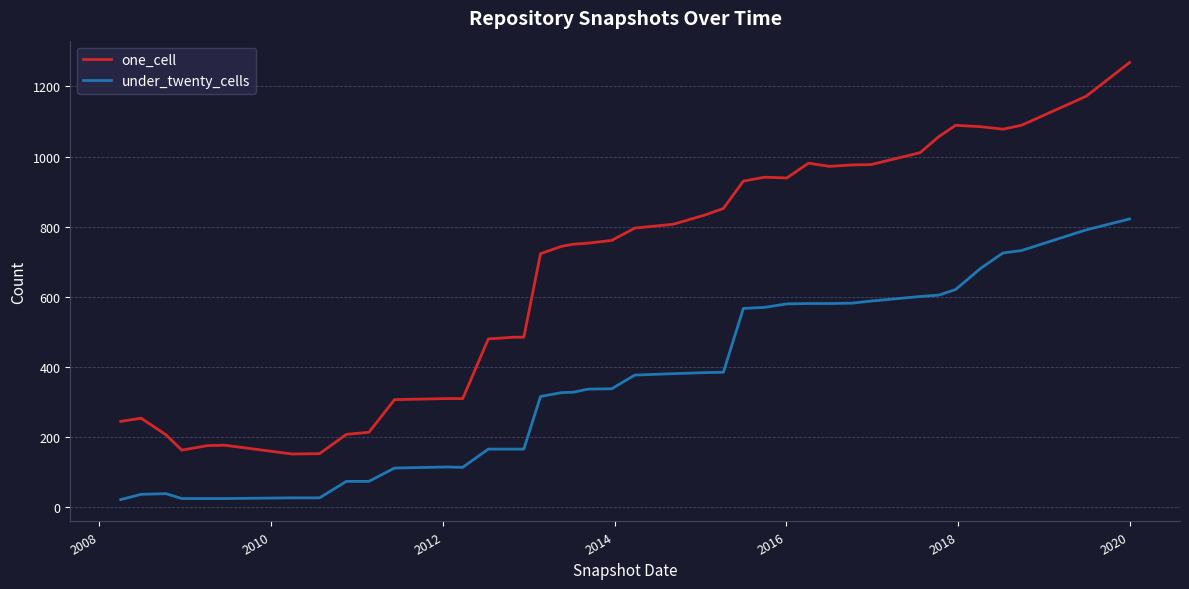

True or false: one_cell and under_twenty_cells intersect in this chart.

False